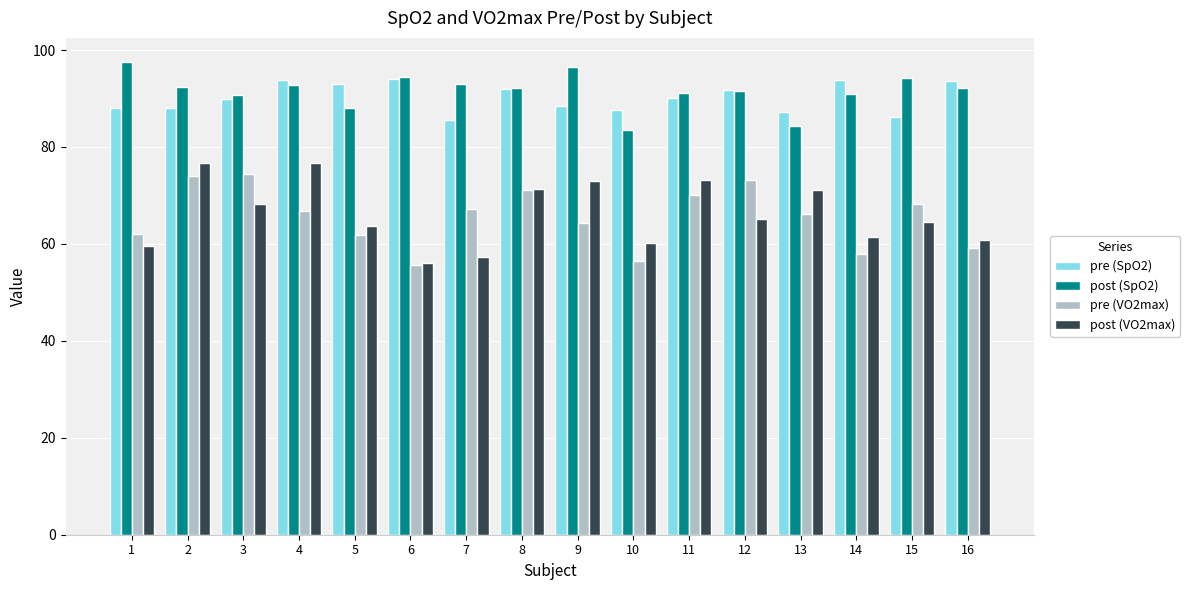

Between 4 and 15, which series saw the biggest shift?

post (VO2max)